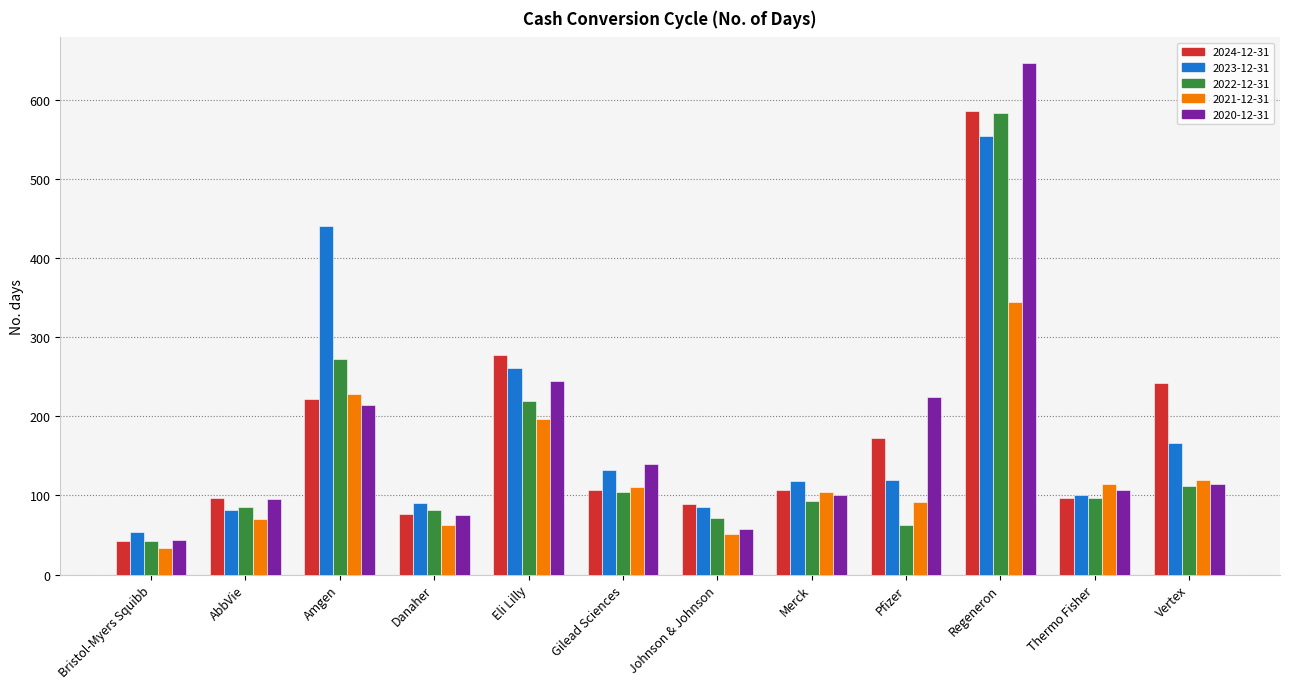

Which series has the widest spread of values?

2020-12-31